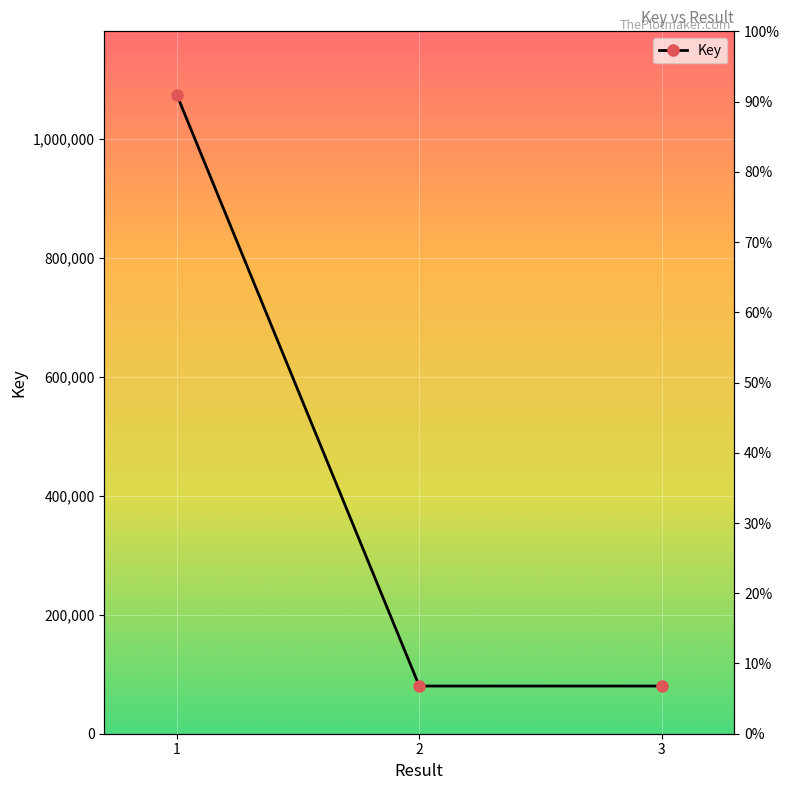

Between 3 and 1, which is larger?

1